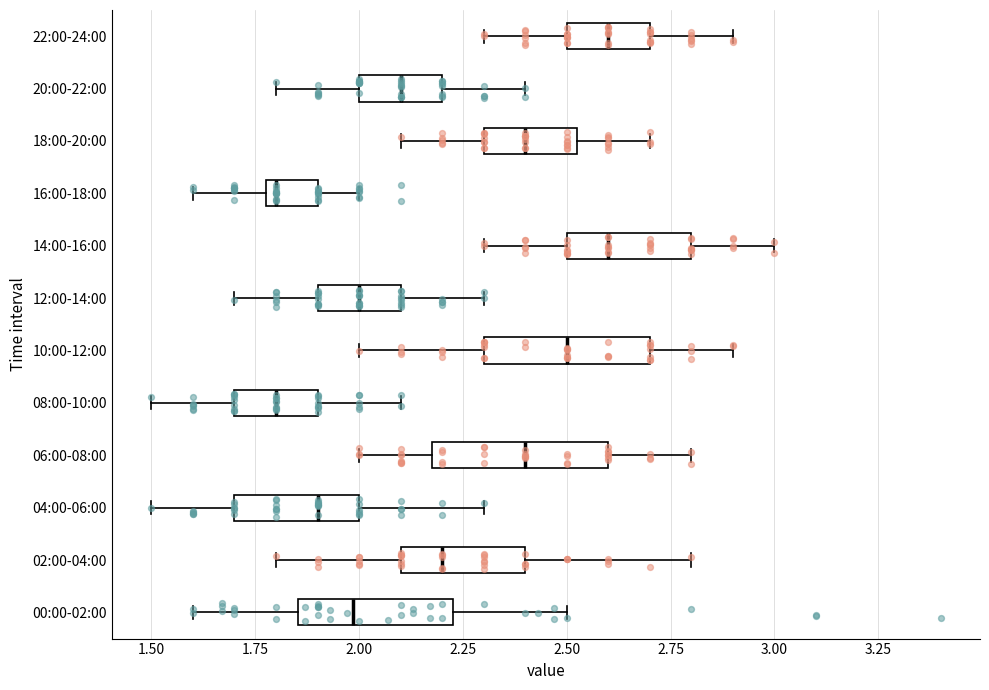

Where does the median line of the box for 08:00-10:00 sit on the x-axis? The values are not printed on the chart, so give them approximately, as read against the axis.

1.80